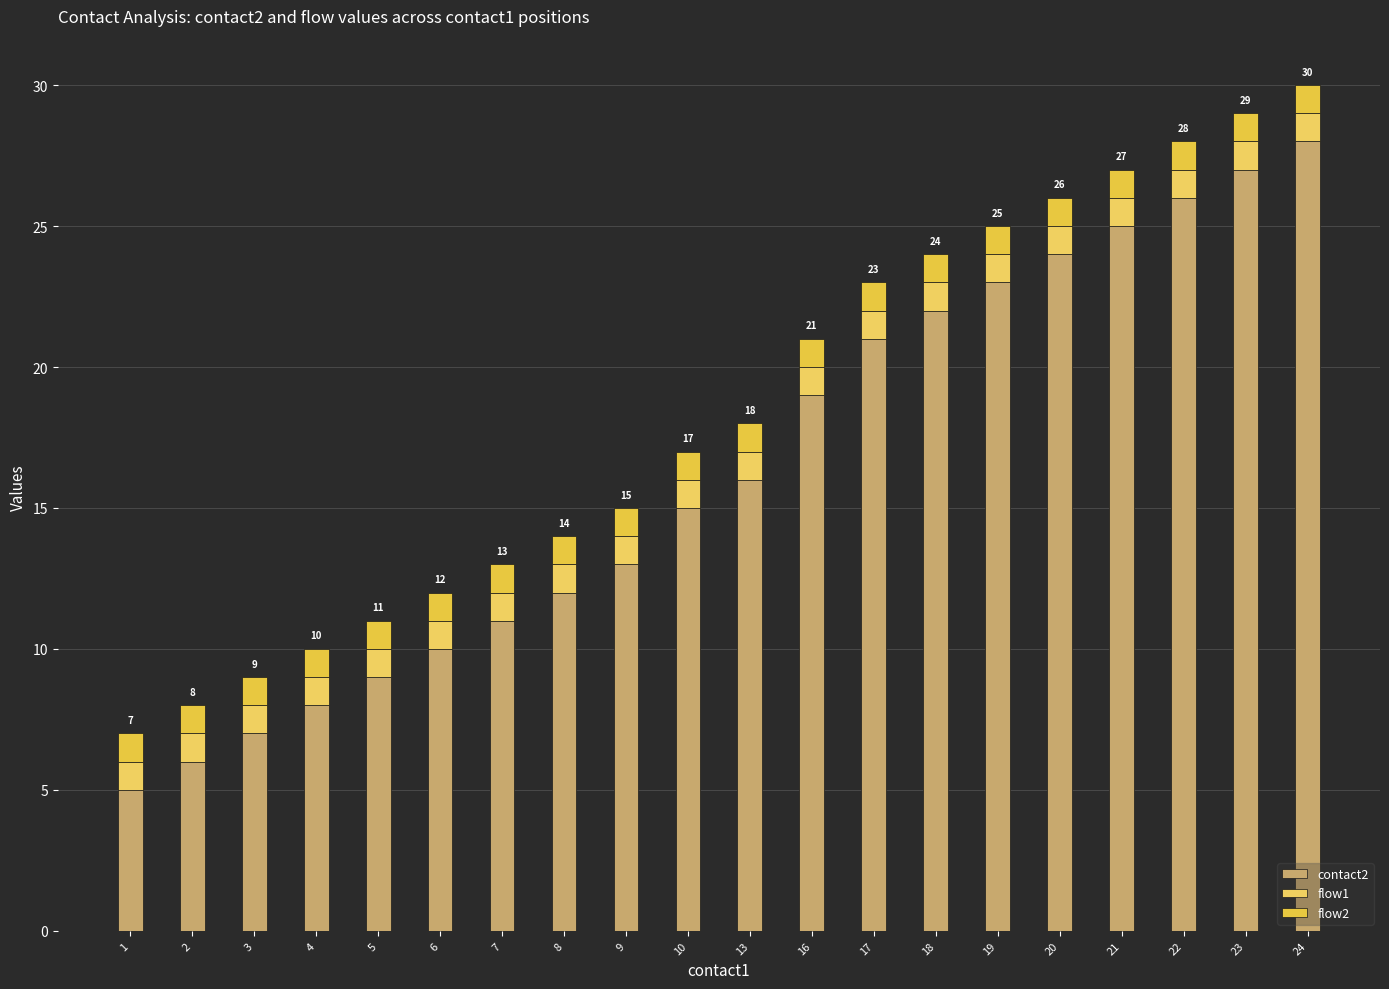

How many bars are there in total?

20